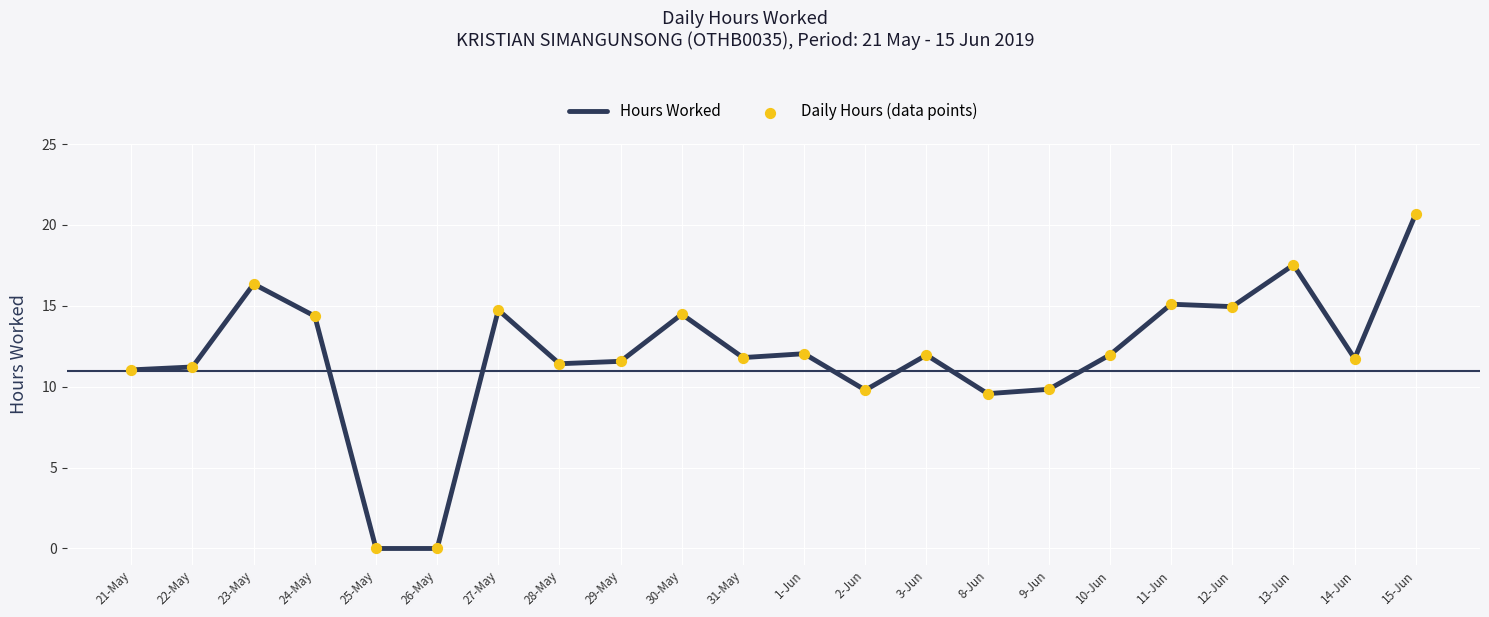

Between 8-Jun and 29-May, which is larger?

29-May